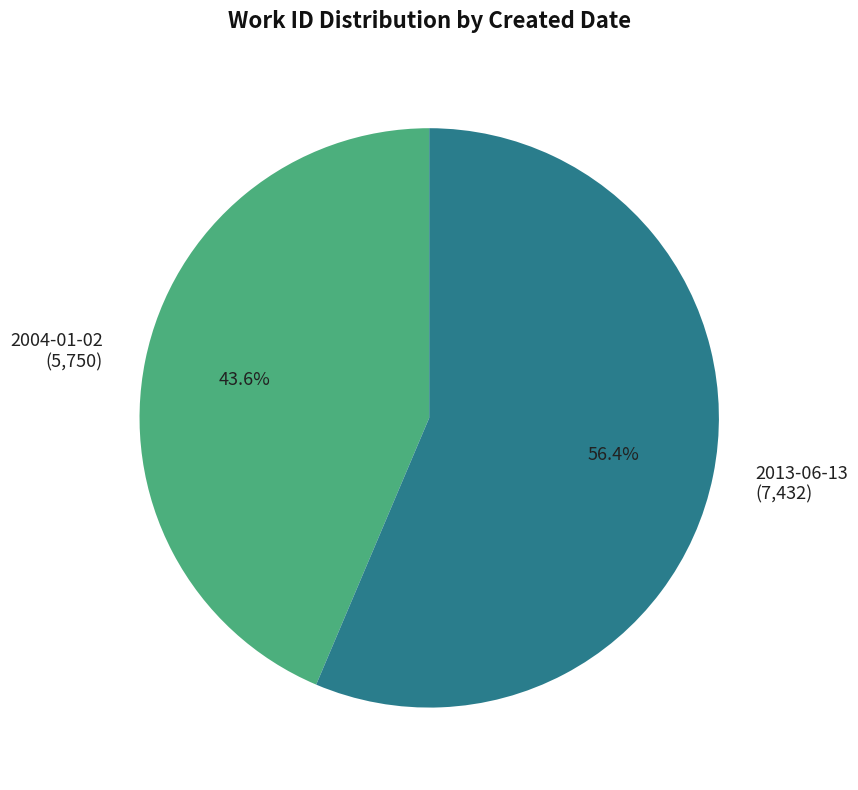

To the nearest percent, what is the average slice percentage?

50%